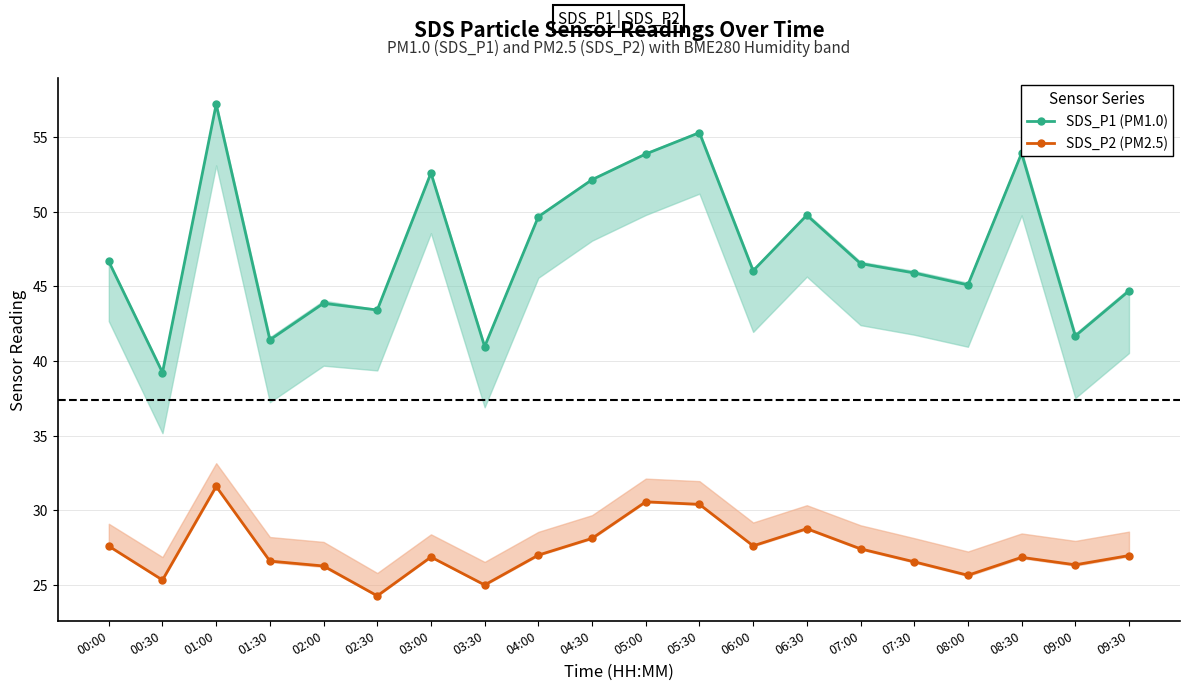

What is the difference between the maximum and second lowest values in the SDS_P2 (PM2.5) series?

6.6